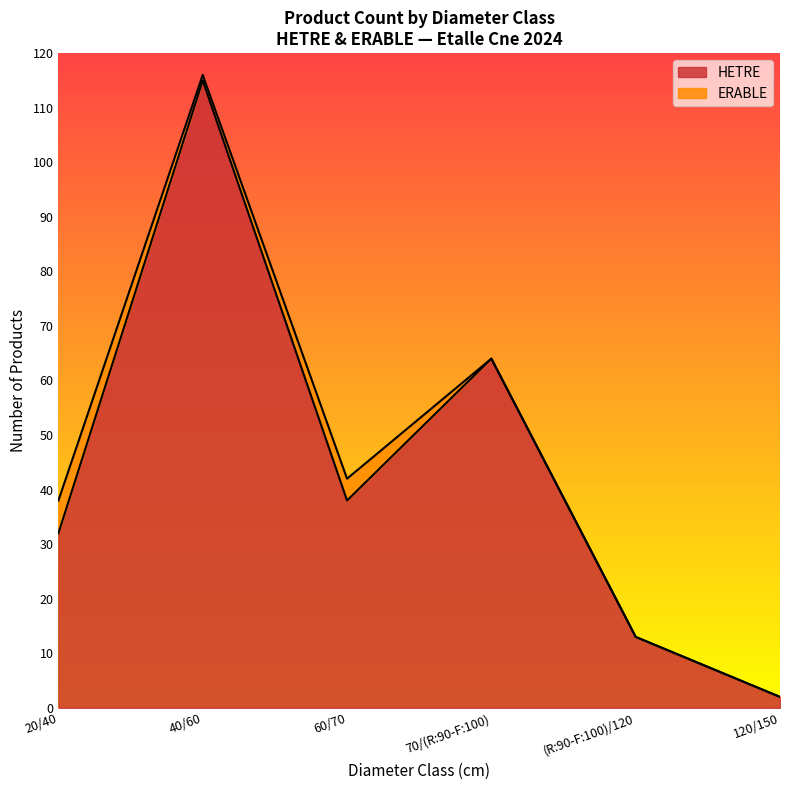

List the labels in order of value, smallest first.

120/150, (R:90-F:100)/120, 20/40, 60/70, 70/(R:90-F:100), 40/60